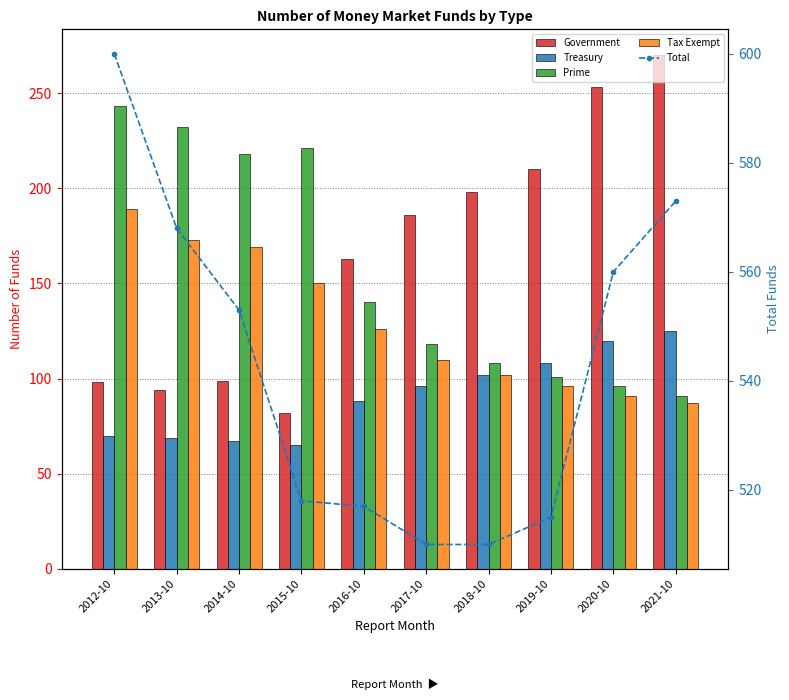

What is the difference between the maximum and minimum values in the Prime series?

152